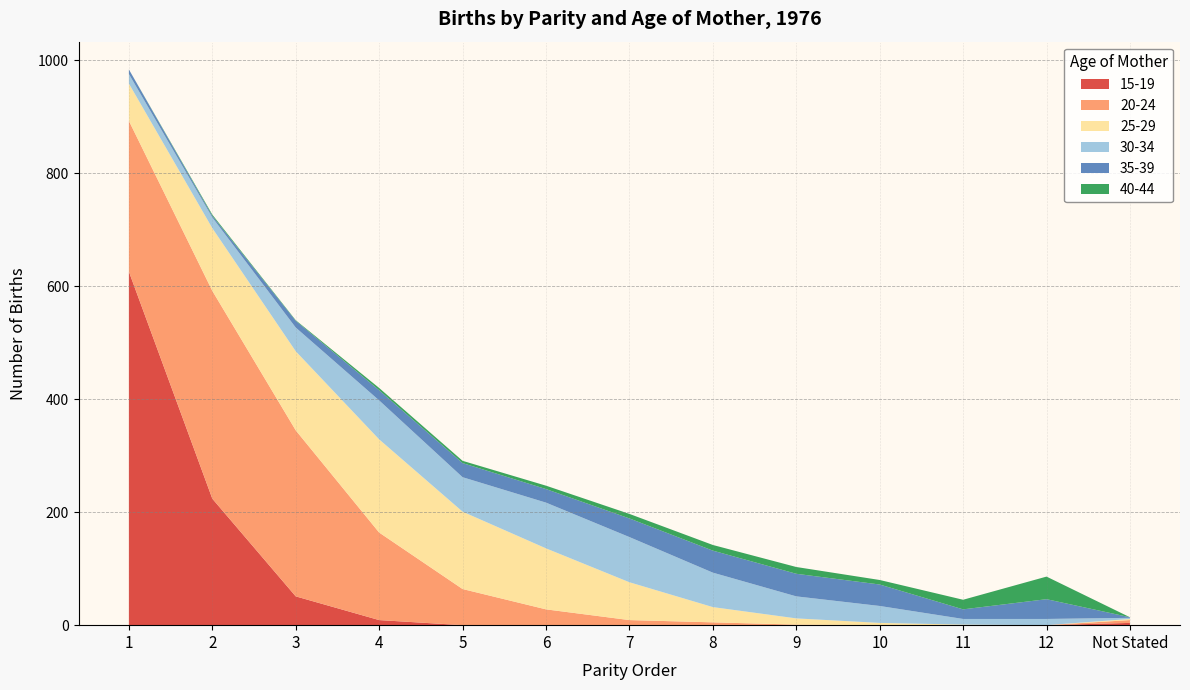

Reading left to right, what are all the values shown in this chart?

15-19: 1=626	2=224	3=51	4=9	5=0	6=0	7=0	8=0	9=0	10=0	11=0	12=0	Not Stated=4
20-24: 1=267	2=368	3=294	4=155	5=64	6=28	7=9	8=5	9=1	10=0	11=0	12=0	Not Stated=5
25-29: 1=66	2=111	3=140	4=165	5=137	6=108	7=67	8=27	9=11	10=4	11=1	12=0	Not Stated=2
30-34: 1=17	2=19	3=42	4=69	5=61	6=81	7=80	8=61	9=39	10=30	11=10	12=11	Not Stated=2
35-39: 1=8	2=3	3=12	4=18	5=25	6=24	7=33	8=39	9=40	10=38	11=17	12=35	Not Stated=1
40-44: 1=0	2=2	3=1	4=4	5=4	6=6	7=8	8=10	9=12	10=8	11=17	12=40	Not Stated=0